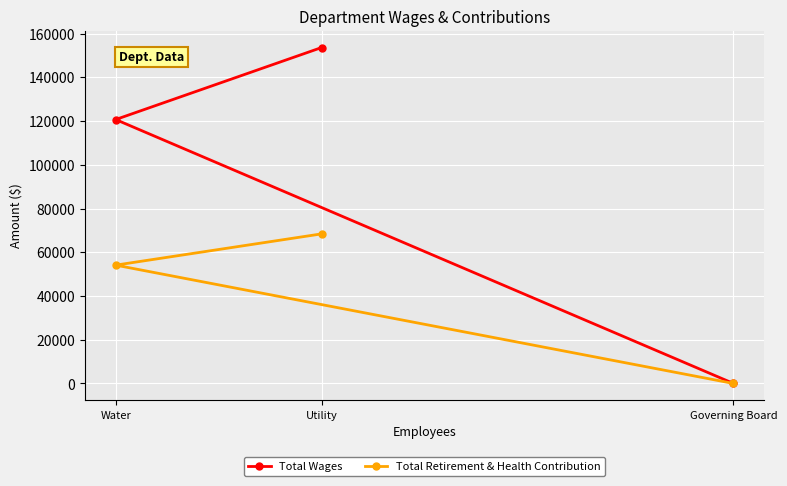

How many values in the Total Retirement & Health Contribution series exceed 54119?

1